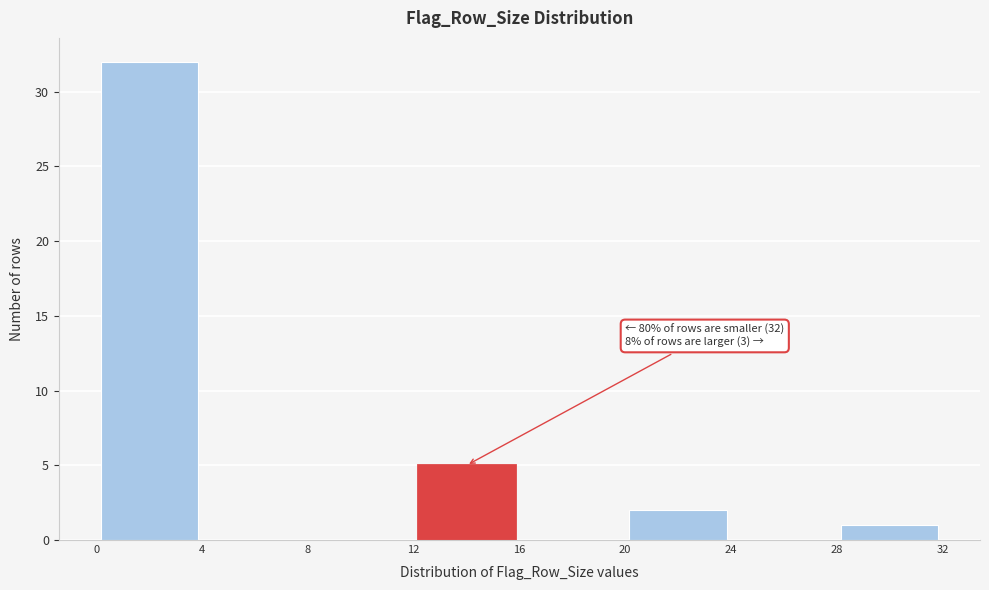

Over which range of the x-axis is the bar tallest?

0 to 4